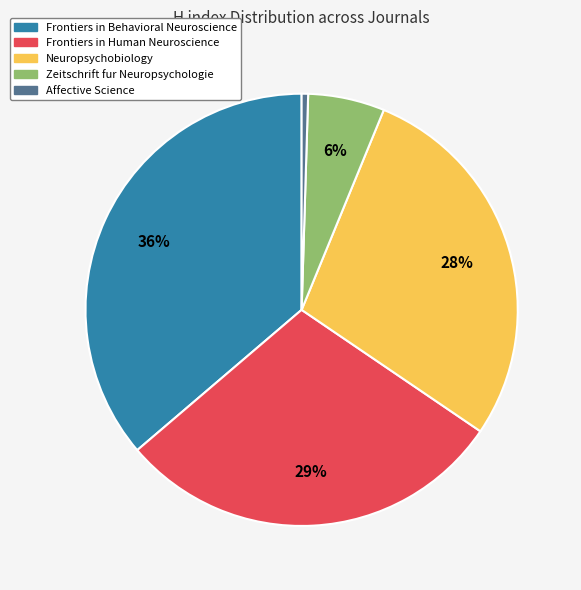

Which has a higher value, Zeitschrift fur Neuropsychologie or Affective Science?

Zeitschrift fur Neuropsychologie